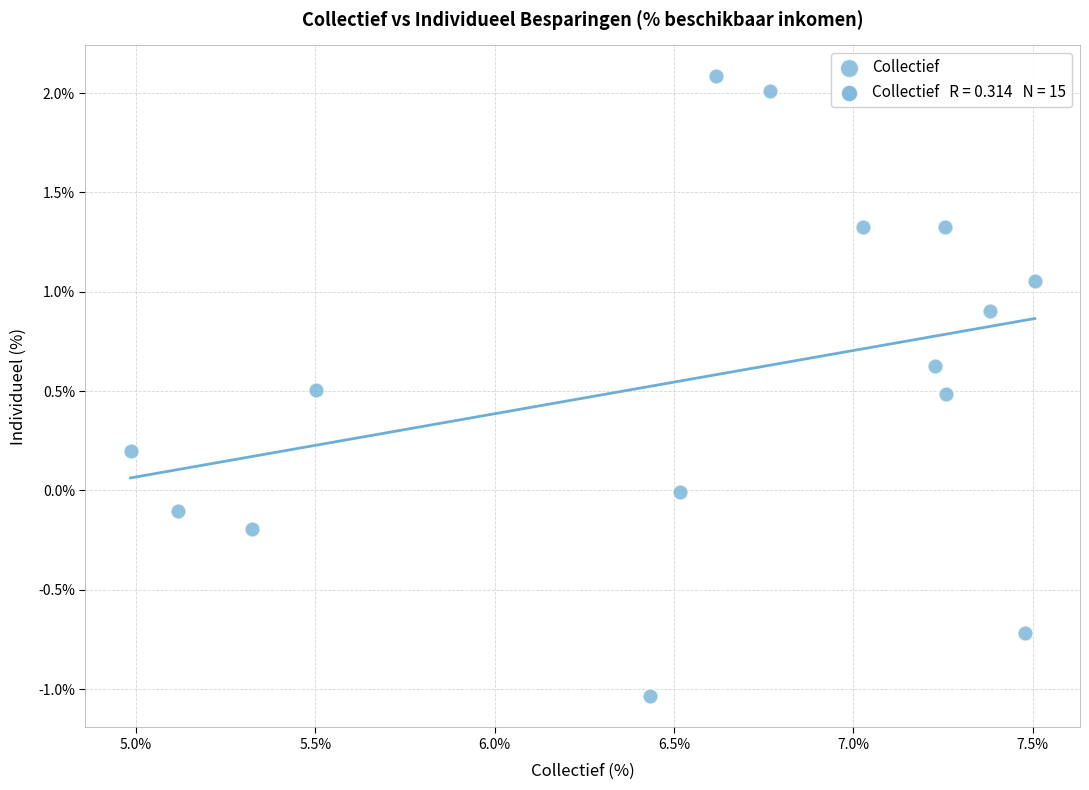

What is the range of Y values (max minus min)?

3.1